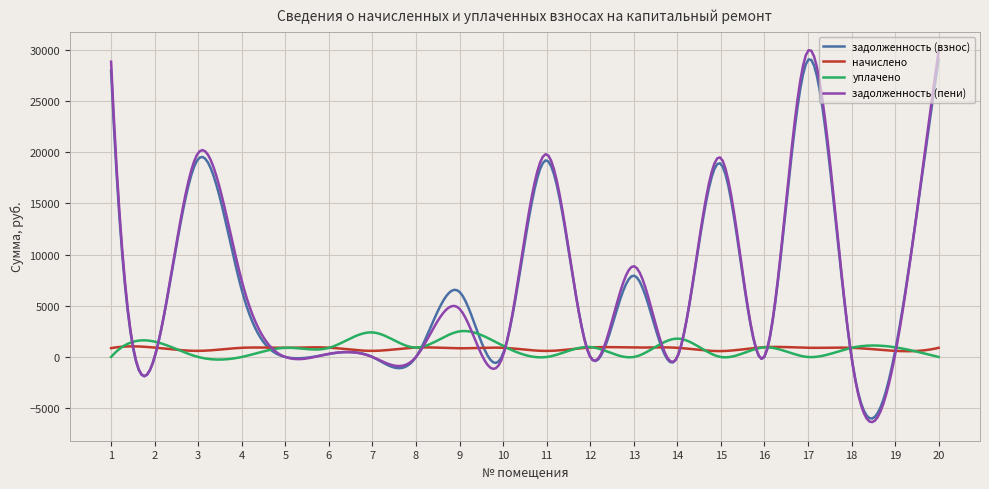

What is the greatest value displayed?

29970.0